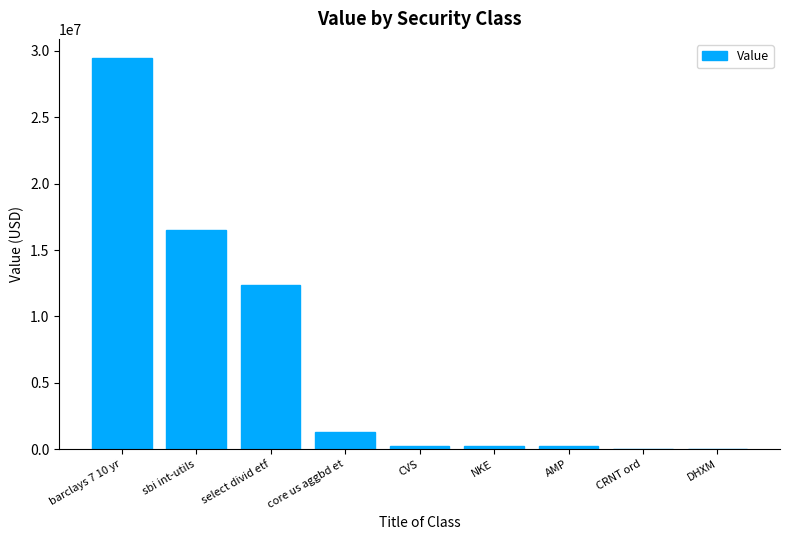

True or false: the data shows 1279000 at core us aggbd et.

True